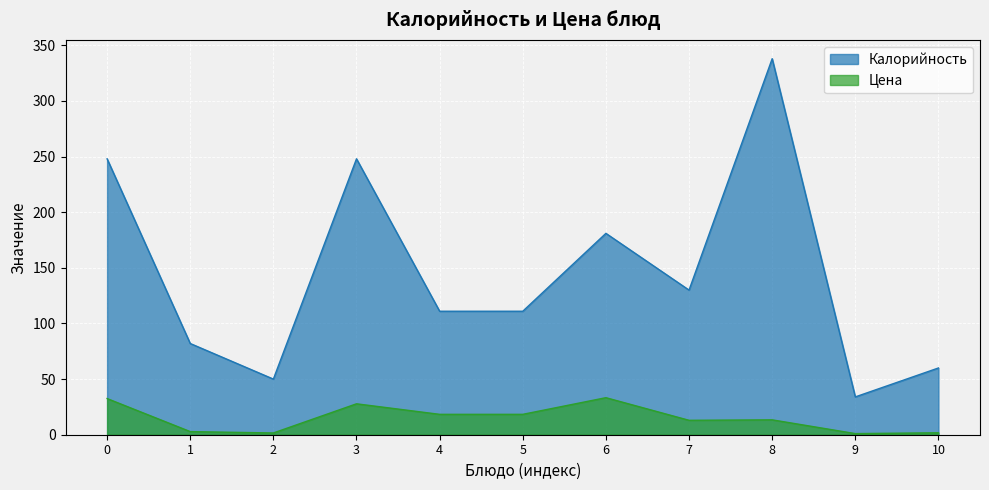

What is the approximate value of Цена at 9?

1.0